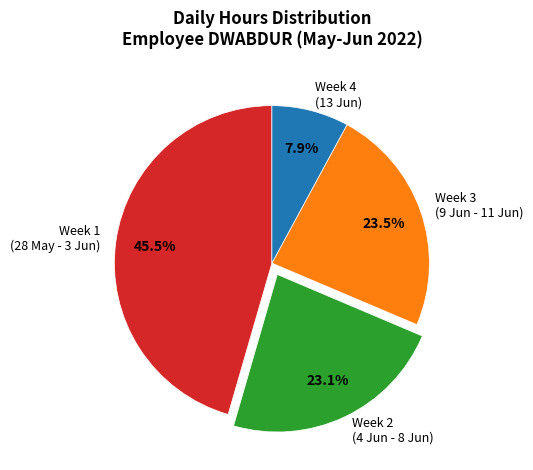

Does any single category account for the majority?

No